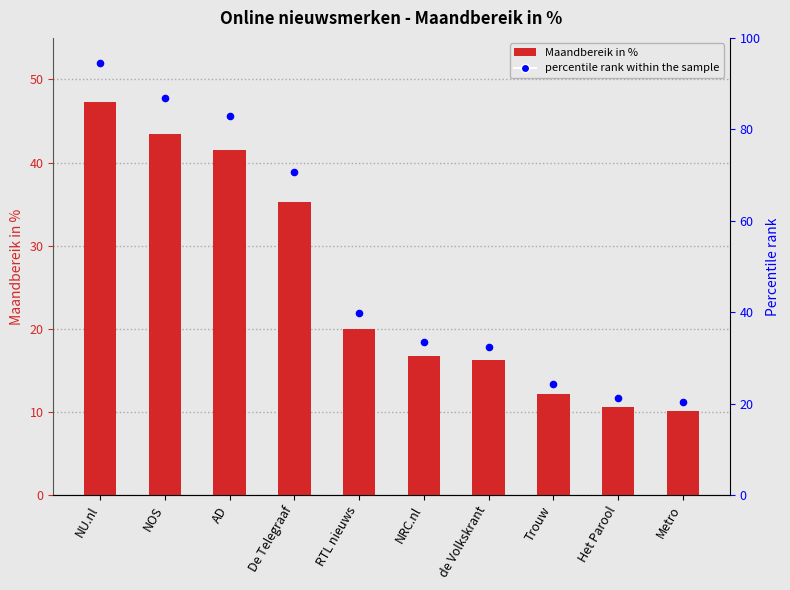

What are all the series names shown in the legend?

Maandbereik in %, percentile rank within the sample